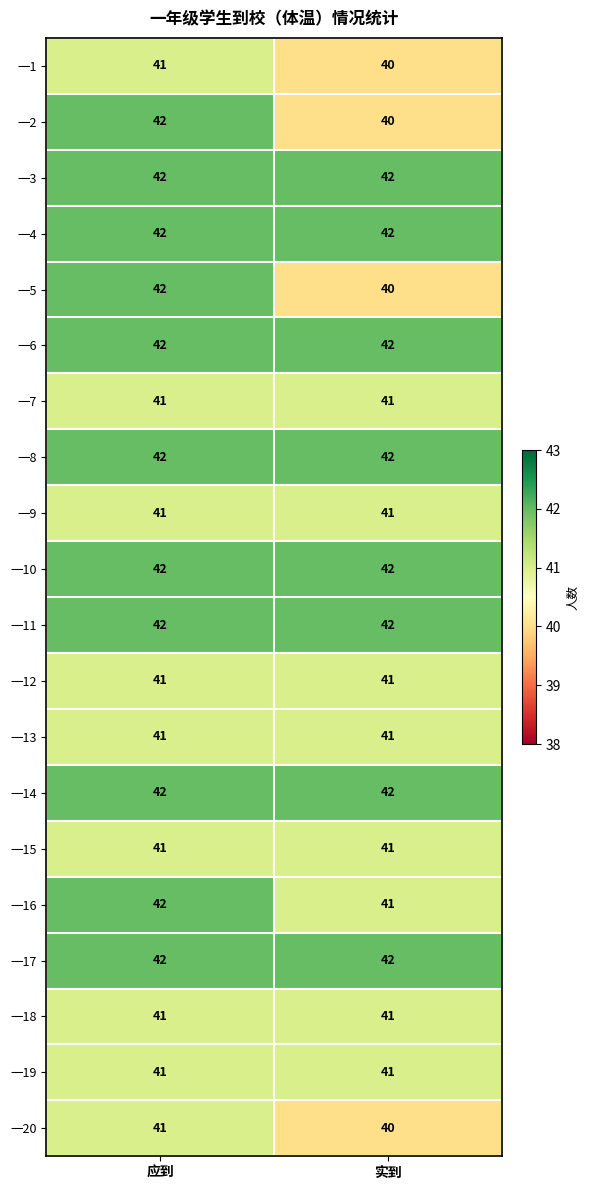

List the labels in order of 一1 value, smallest first.

实到, 应到